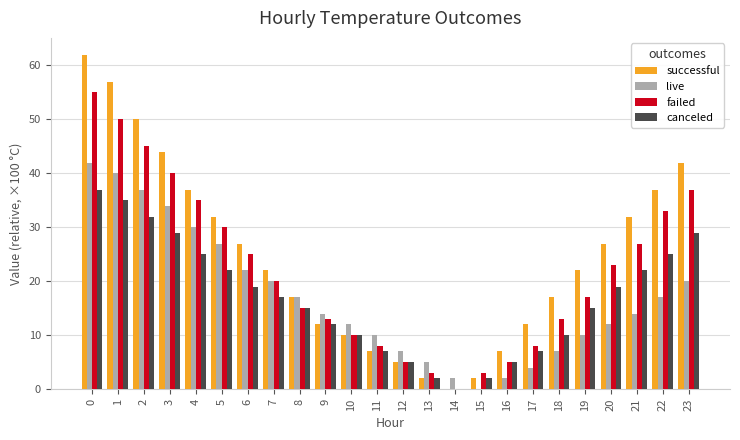

What is the maximum value shown in the chart?

62